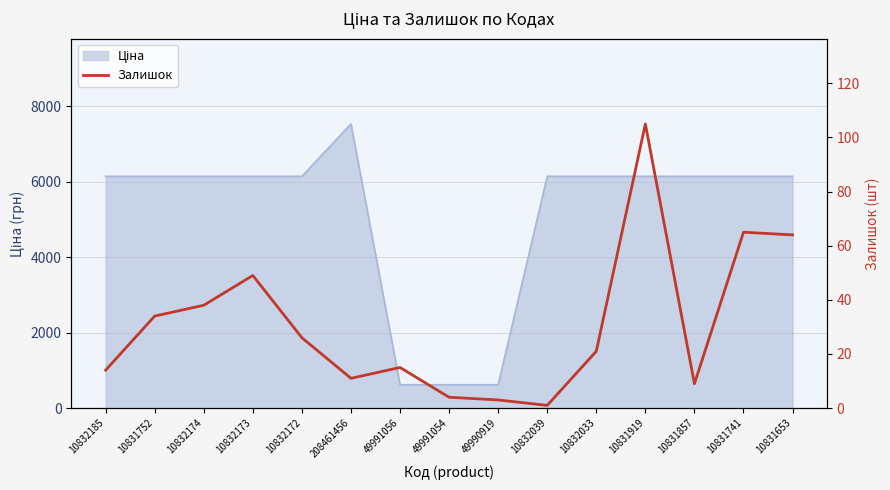

Rank the categories by value from highest to lowest.

10831919, 10831741, 10831653, 10832173, 10832174, 10831752, 10832172, 10832033, 49991056, 10832185, 208461456, 10831857, 49991054, 49990919, 10832039